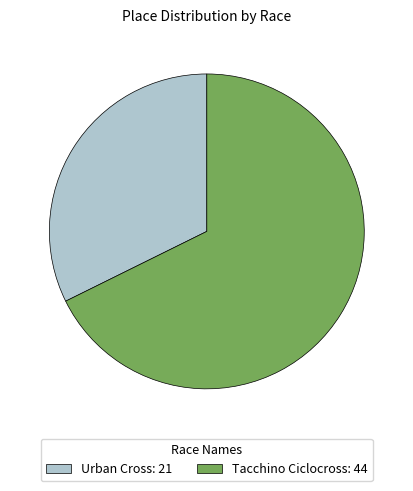

Approximately how many times larger is the value at Tacchino Ciclocross compared to Urban Cross?

2.1